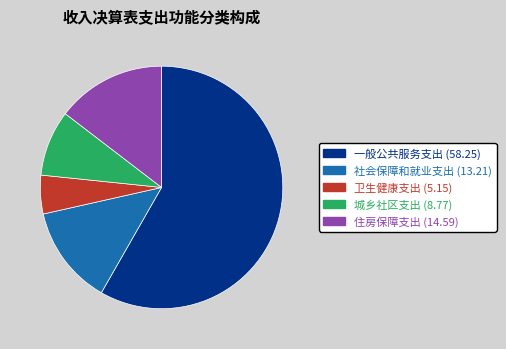

Which category accounts for the majority?

一般公共服务支出